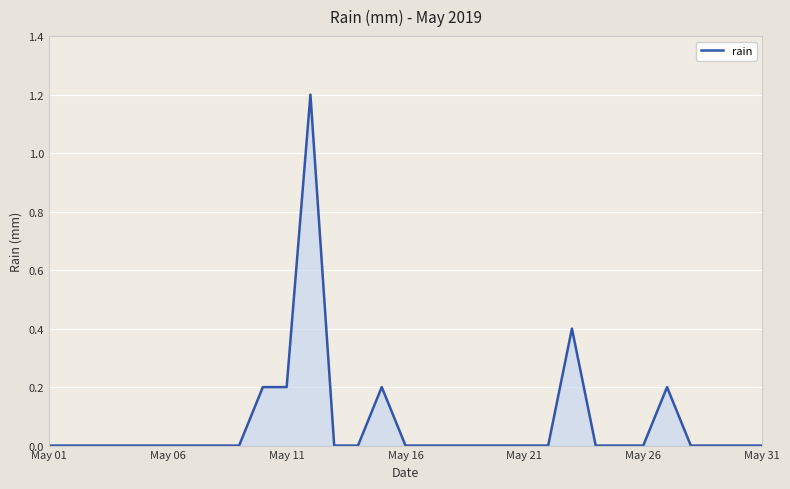

What is the maximum value shown in the chart?

1.2